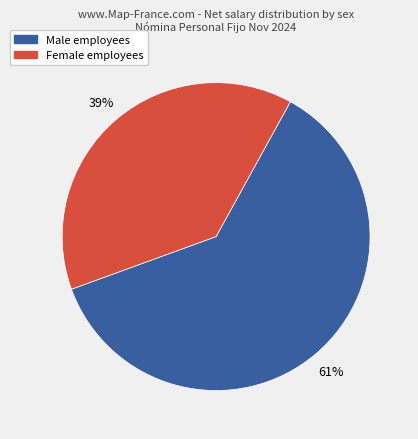

To the nearest percent, what is the average slice percentage?

50%